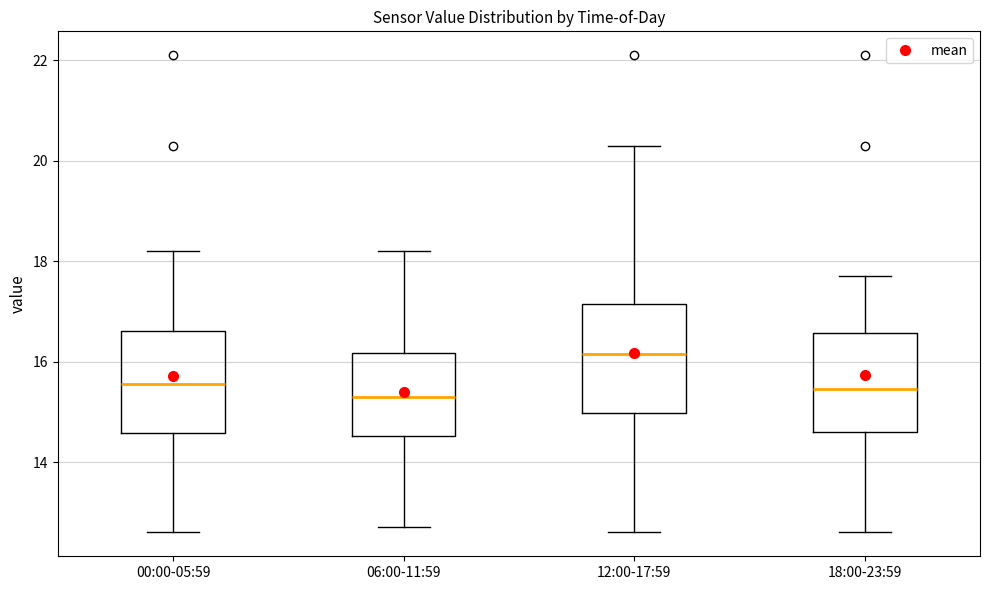

Which box's median line is the highest?

12:00-17:59